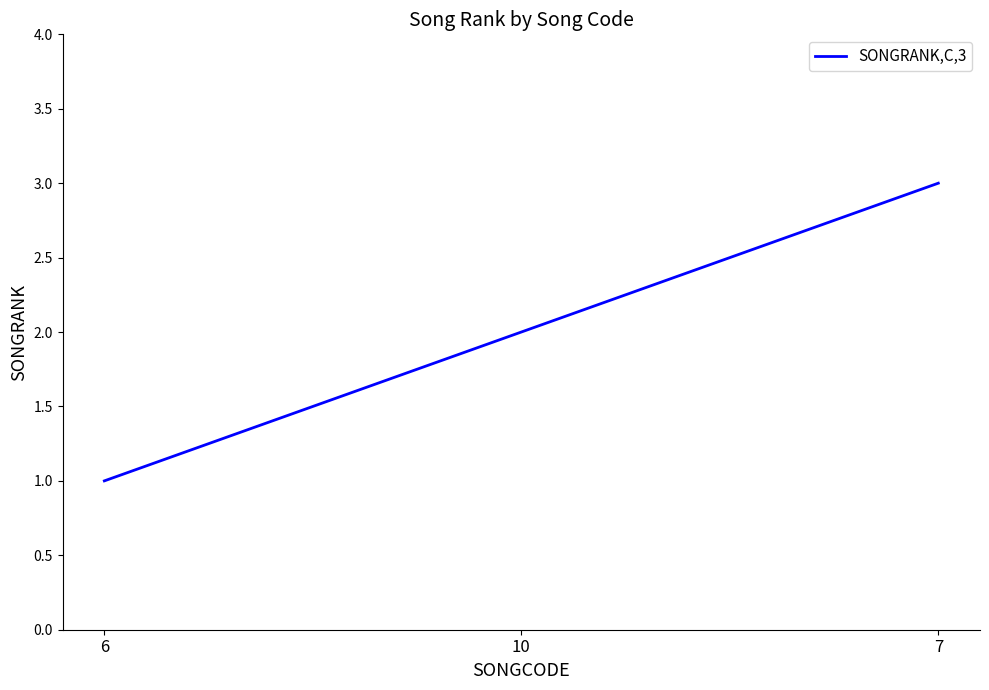

What is the maximum value shown in the chart?

3